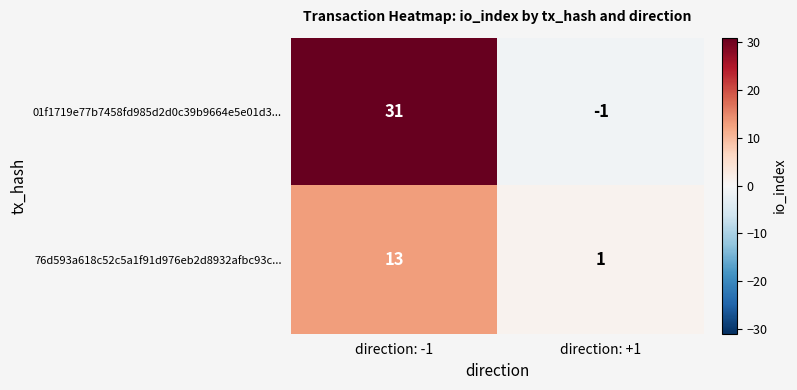

Which series has the largest total across all categories?

01f1719e77b7458fd985d2d0c39b9664e5e01d3...